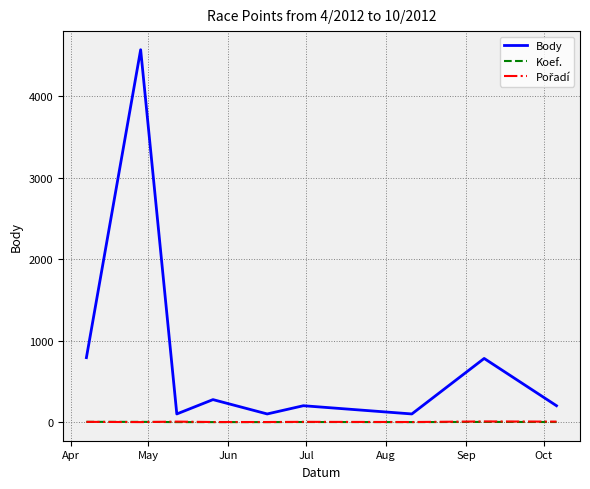

What is the greatest value displayed?

4570